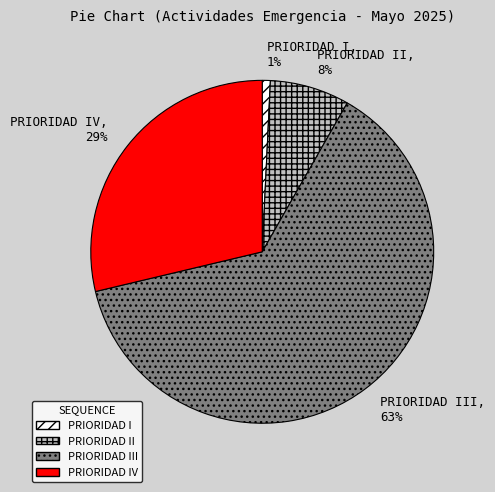

Combined, do PRIORIDAD III and PRIORIDAD II account for over 50%?

Yes